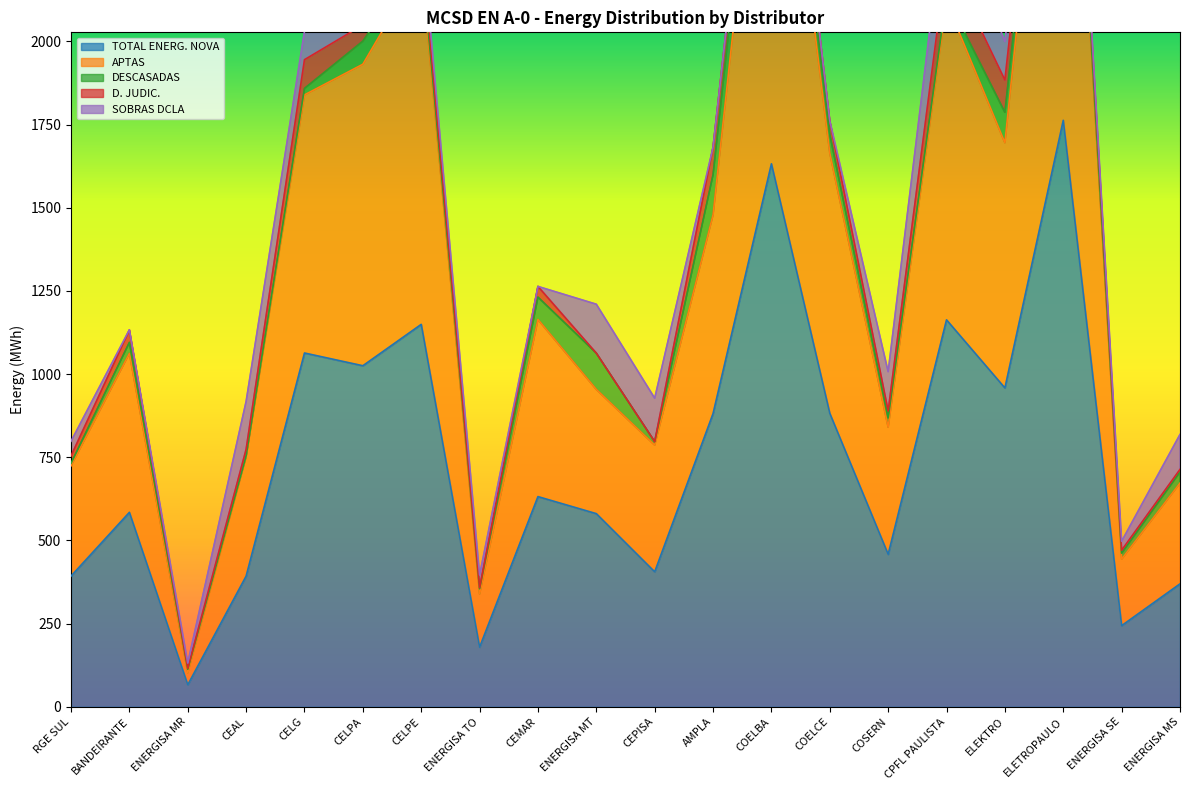

What is the difference between the second highest and second lowest values in the SOBRAS DCLA series?

147.0